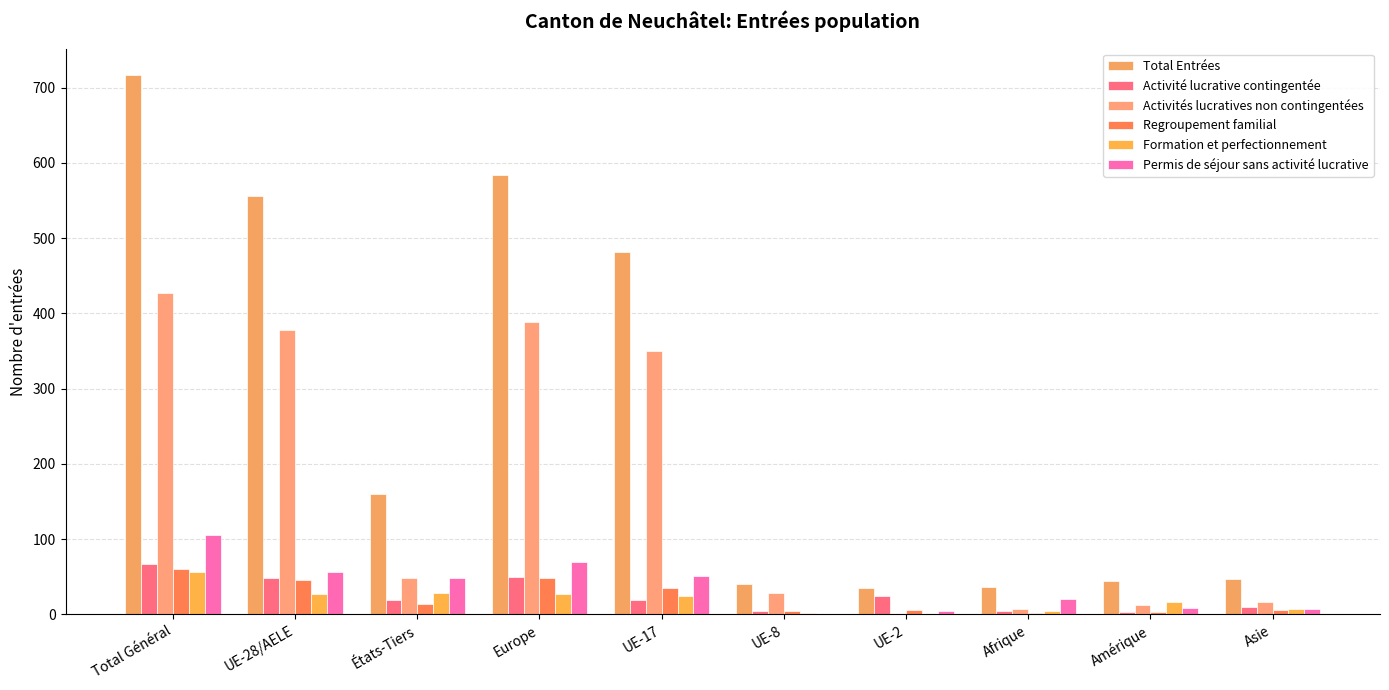

Which series changed the most between UE-8 and Amérique?

Activités lucratives non contingentées